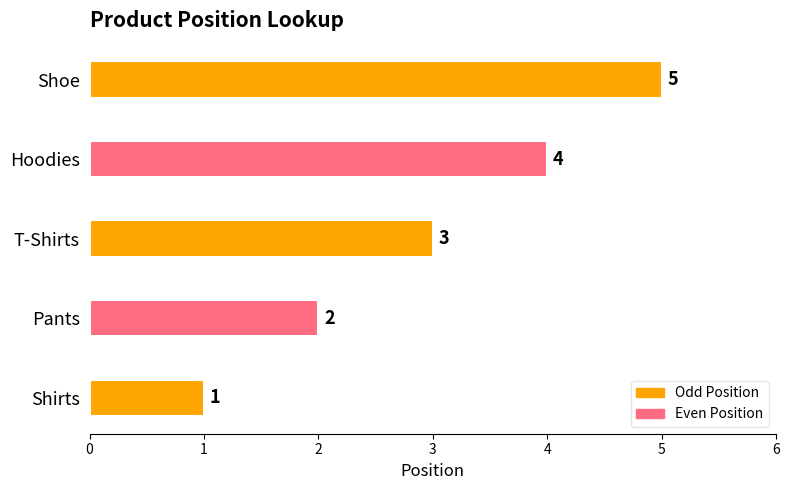

Does the chart contain stacked bars?

No